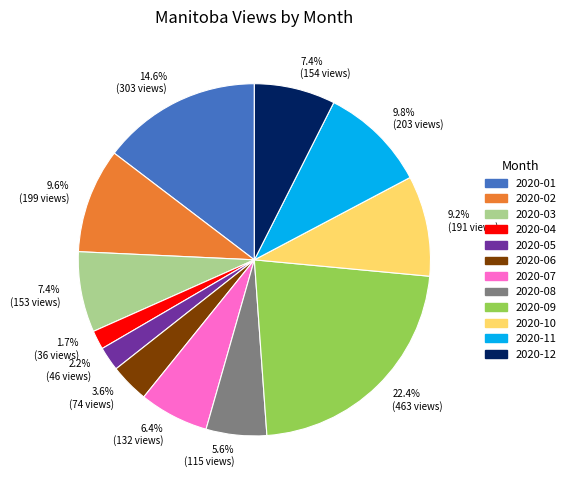

True or false: 2020-12 accounts for 7% of the total.

True